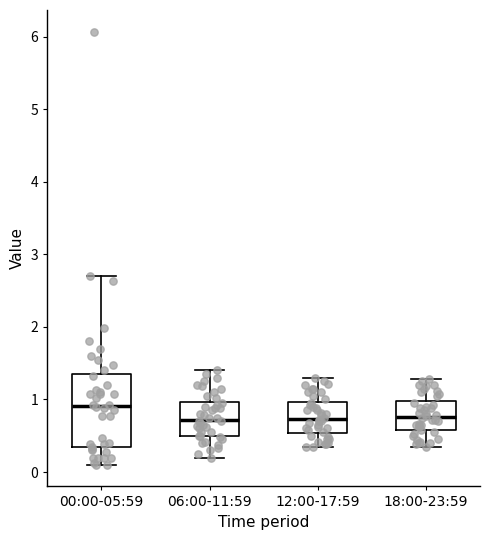

Reading left to right, transcribe this box plot: for each box, give where its median line is, the range the box spans, and where its two whiskers end, as read against the y-axis. The values are not printed on the chart, so give them approximately, as read against the axis.

00:00-05:59: median 0.9, box 0.3 to 1.3, whiskers 0.1 to 2.7
06:00-11:59: median 0.7, box 0.5 to 1.0, whiskers 0.2 to 1.4
12:00-17:59: median 0.7, box 0.5 to 1.0, whiskers 0.4 to 1.3
18:00-23:59: median 0.8, box 0.6 to 1.0, whiskers 0.4 to 1.3